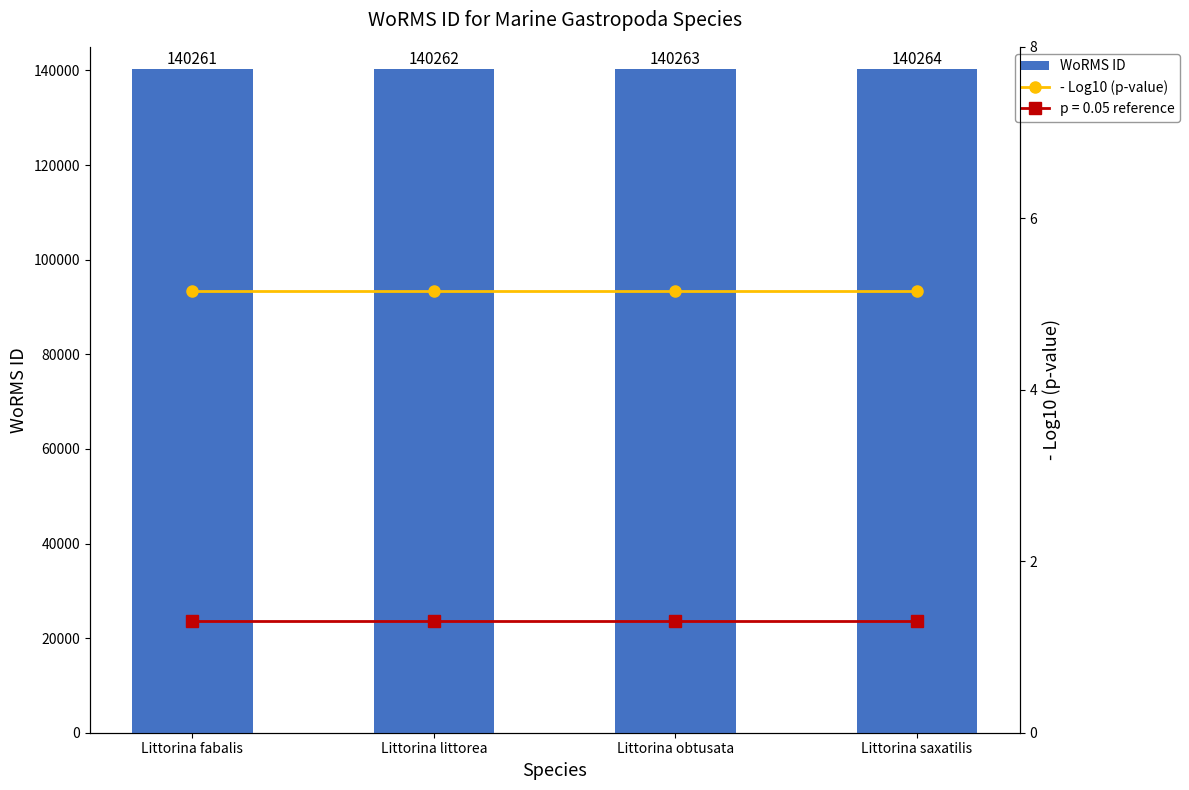

Which series has the largest total across all categories?

WoRMS ID